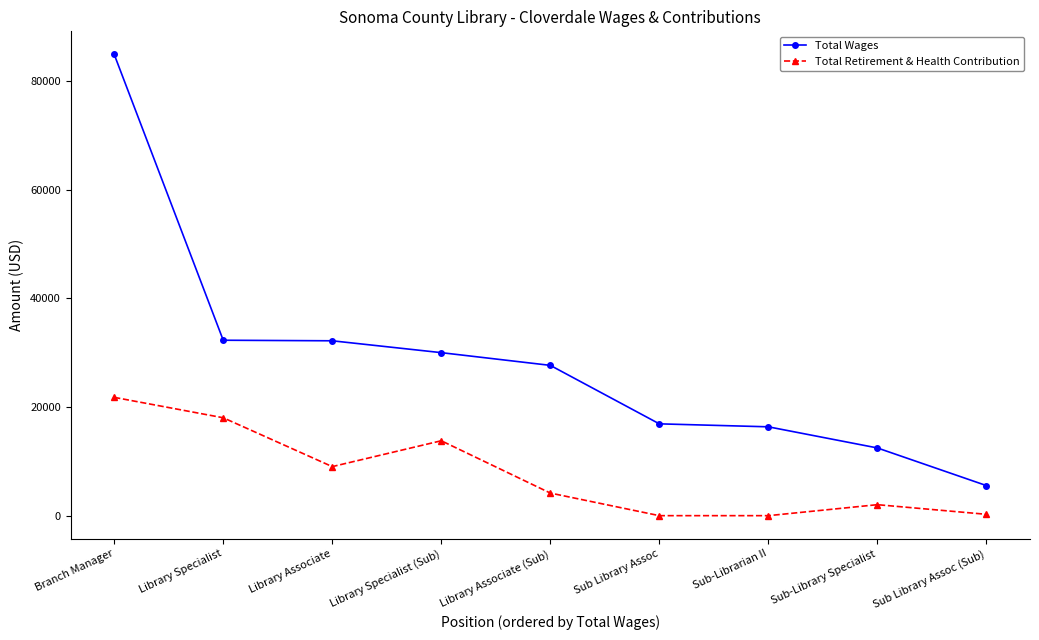

What is the spread (max minus min) of values at Library Specialist (Sub)?

16222